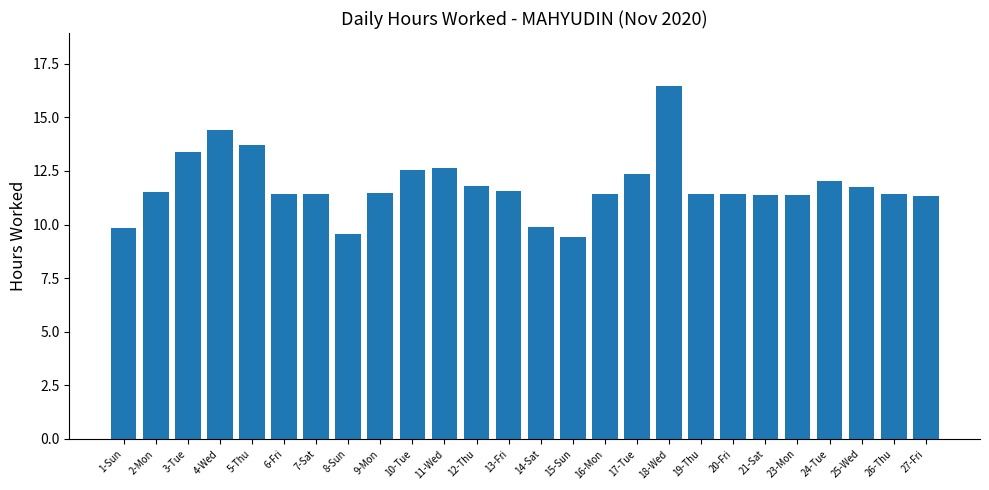

What is the label of the 4th bar from the left?

4-Wed